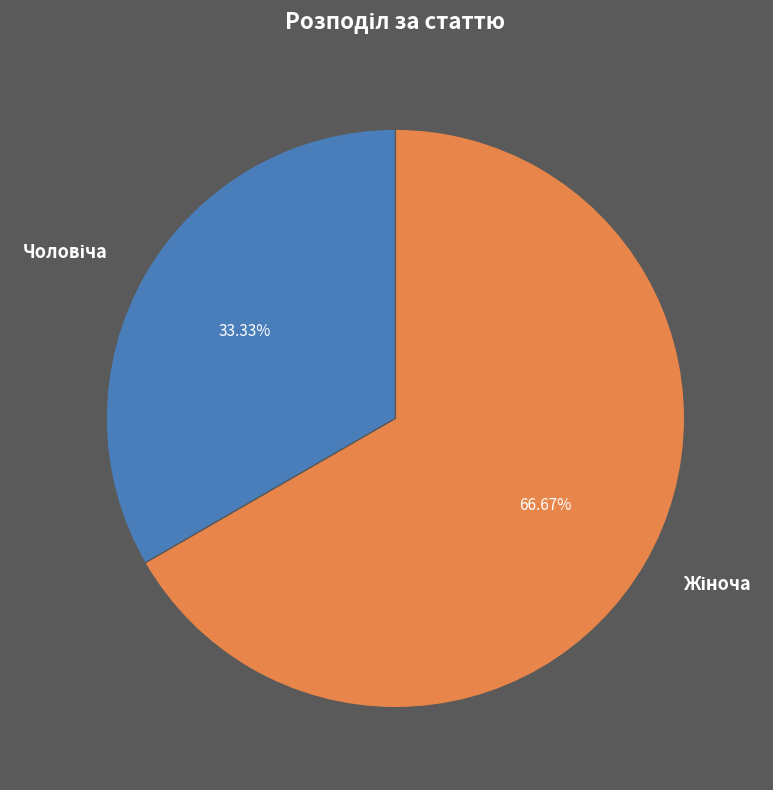

Is there any slice that represents more than half of the pie?

Yes